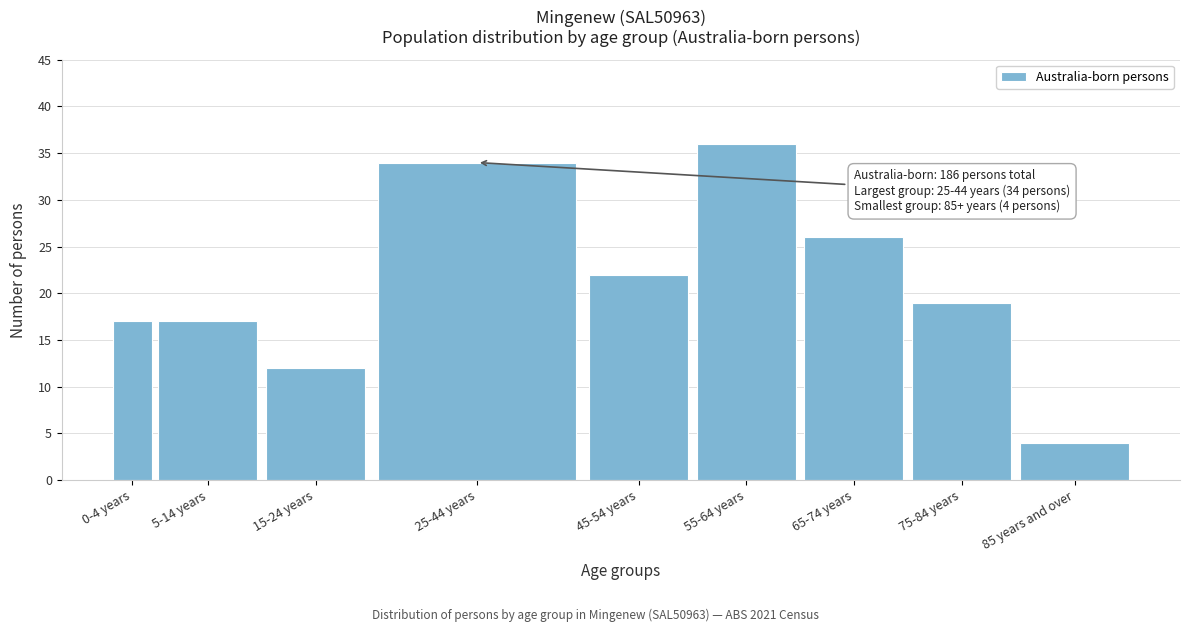

Reading left to right, what are all the values shown in this chart?

0-4 years=17	5-14 years=17	15-24 years=12	25-44 years=34	45-54 years=22	55-64 years=36	65-74 years=26	75-84 years=19	85 years and over=4